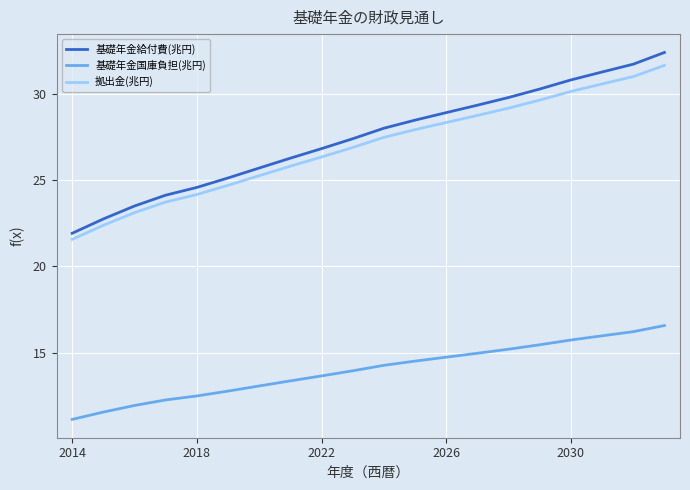

True or false: 基礎年金国庫負担(兆円) and 拠出金(兆円) intersect in this chart.

False